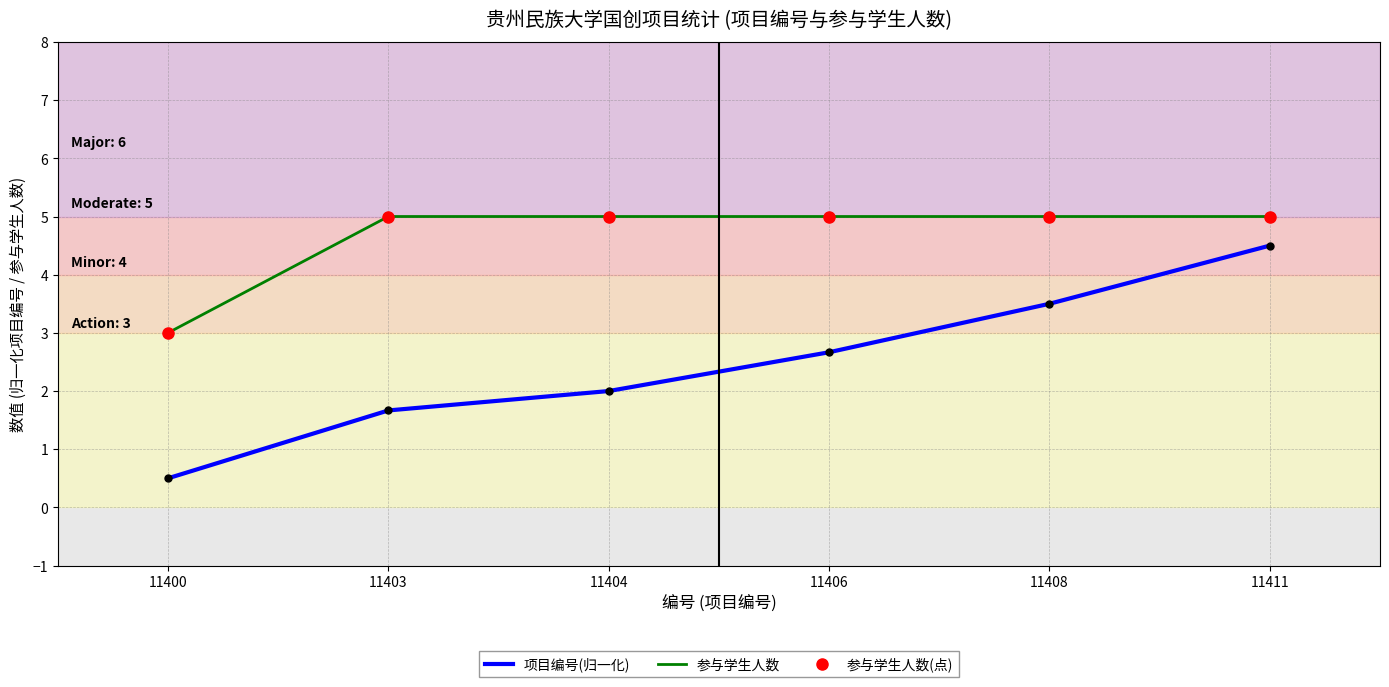

True or false: 参与学生人数(点) and 项目编号(归一化) cross at least once.

False